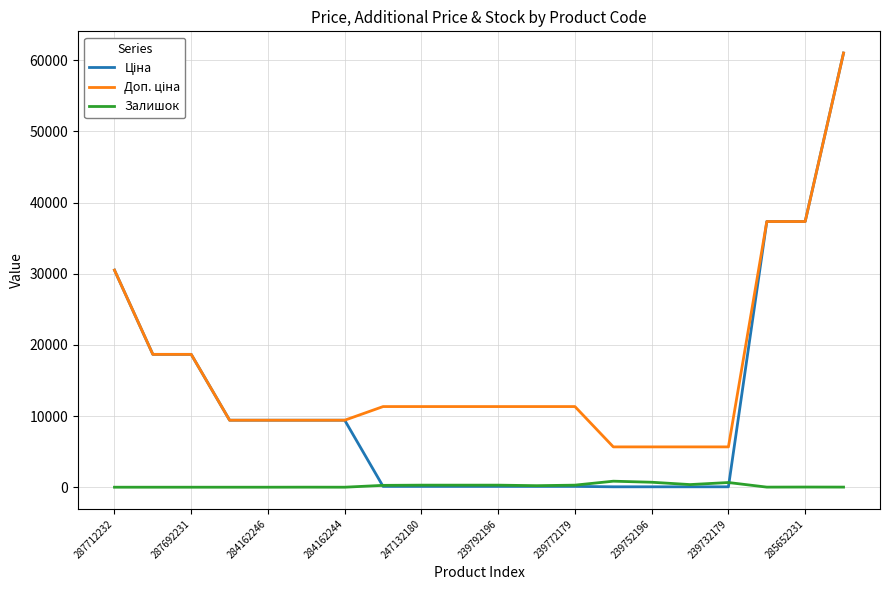

What is the maximum value shown in the chart?

61024.7